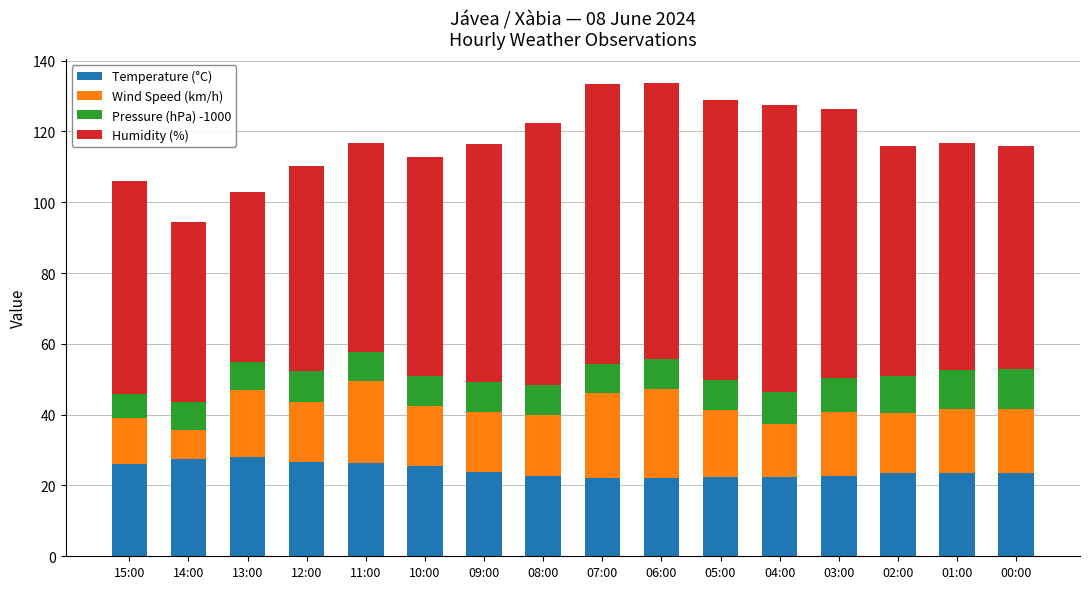

What is the total value across all series at 06:00?

133.8